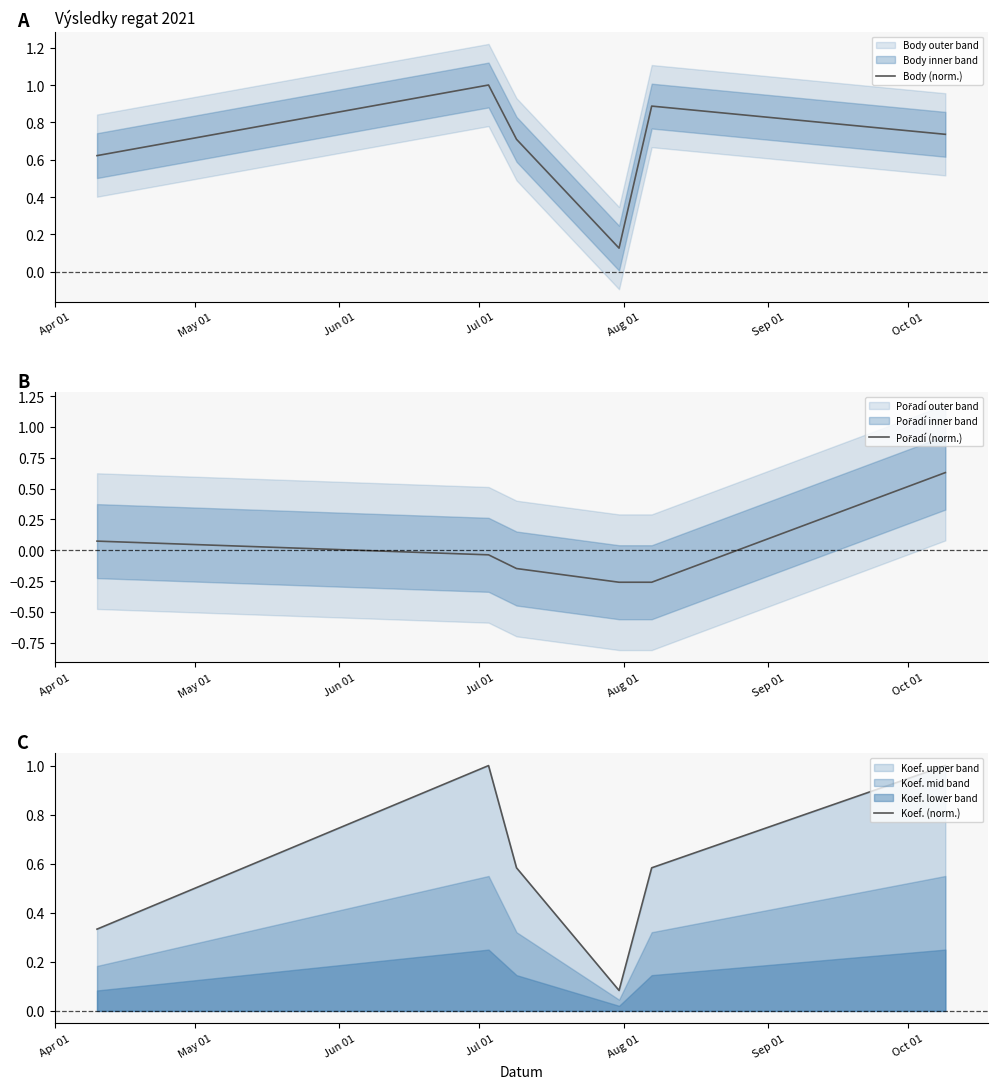

What is the highest value of the Body (norm.) series?

1.0